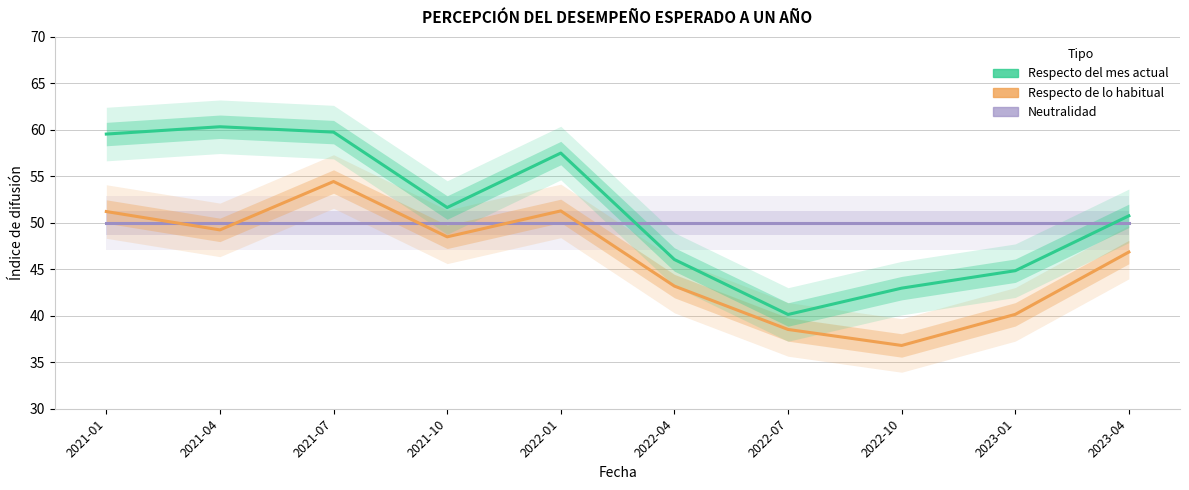

Where do Respecto de lo habitual para el mismo mes and Neutralidad first cross each other?

2021-01 and 2021-04